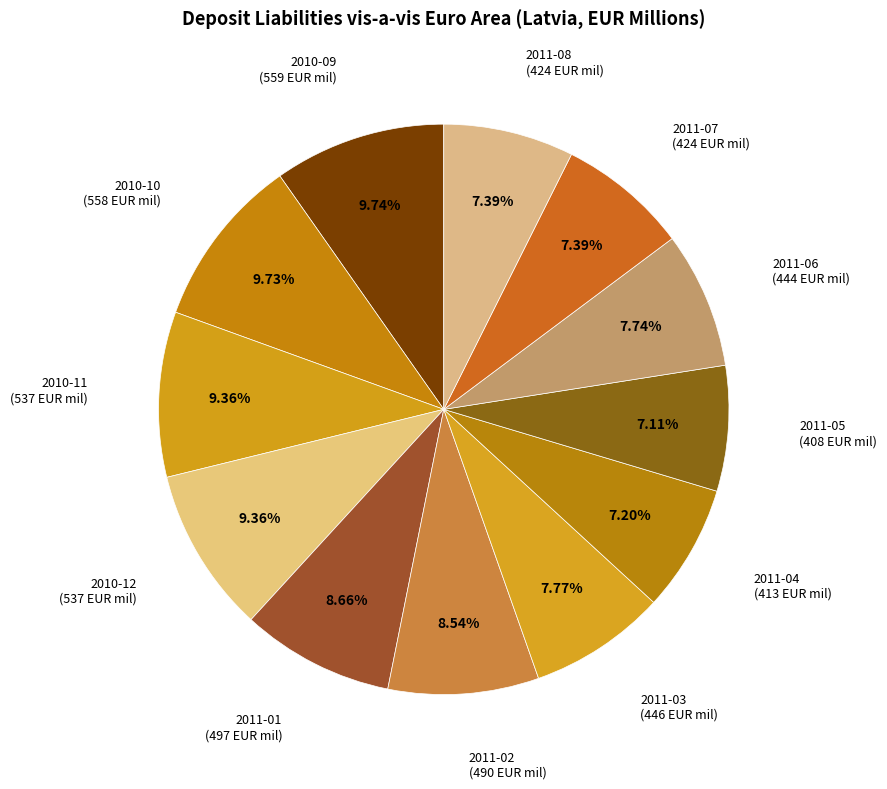

What is the smallest slice in the pie chart?

2011-05